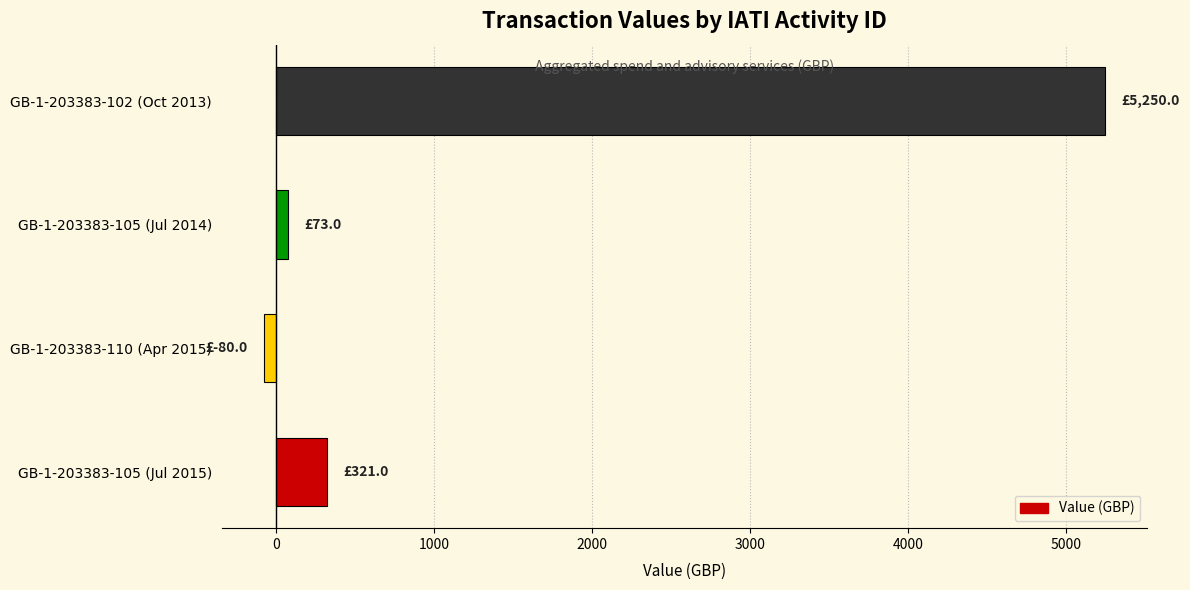

What is the maximum value shown in the chart?

5250